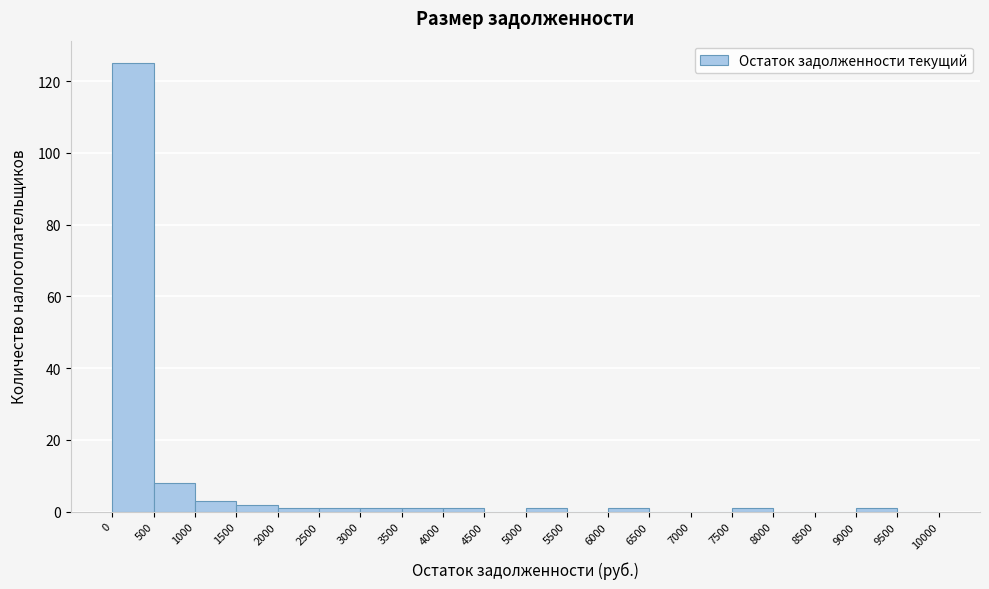

Which range on the x-axis has the tallest bar?

0 to 500